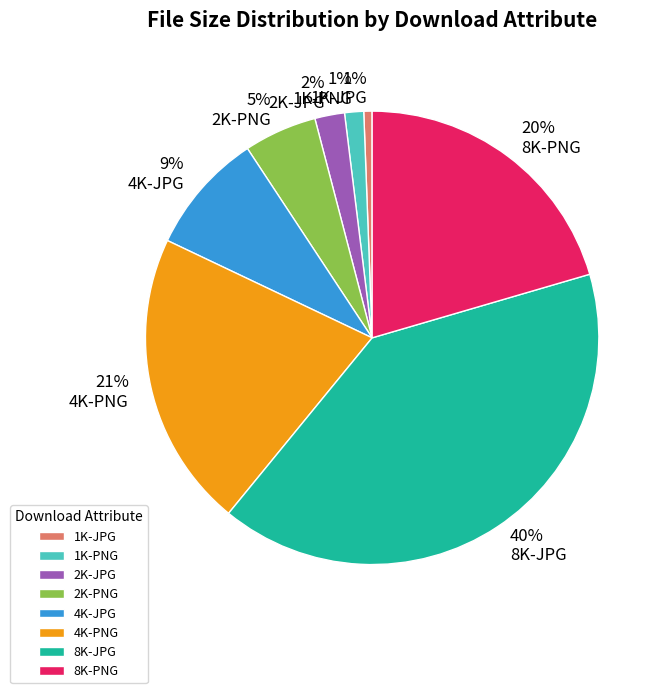

Approximately how many times larger is the value at 4K-JPG compared to 8K-JPG?

0.2